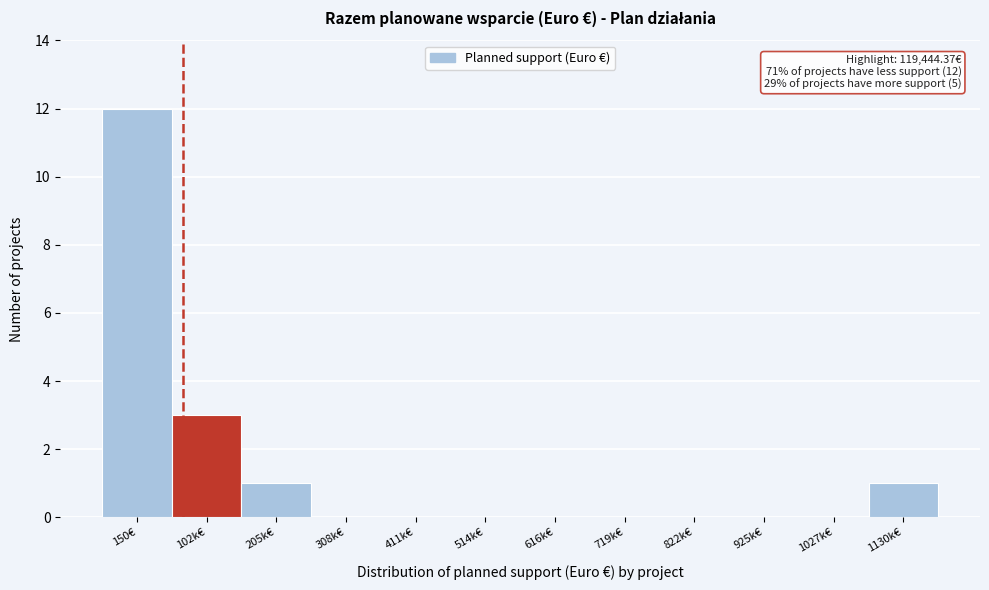

Reading right to left, list all the values displayed in this chart.

1130k€=1	1027k€=0	925k€=0	822k€=0	719k€=0	616k€=0	514k€=0	411k€=0	308k€=0	205k€=1	102k€=3	150€=12